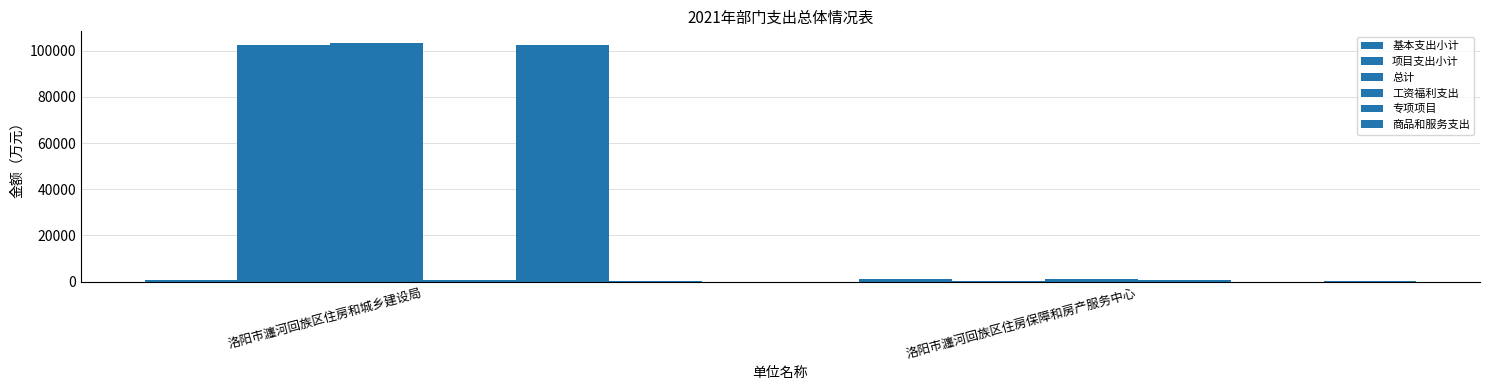

What is the label of the 1st bar from the left?

洛阳市瀍河回族区住房和城乡建设局